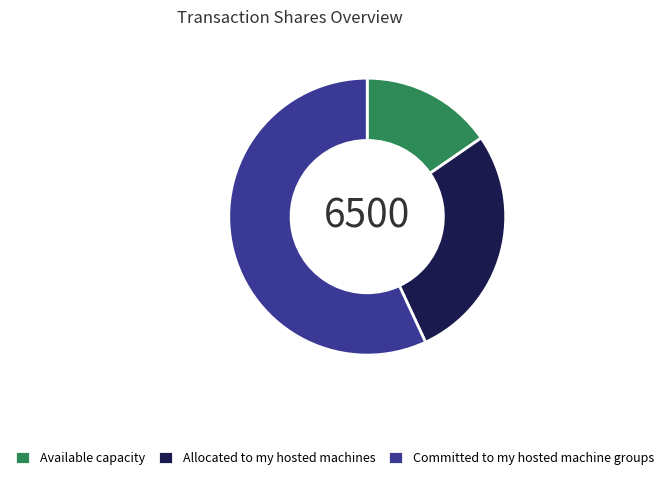

Between Allocated to my hosted machines and Committed to my hosted machine groups, which is larger?

Committed to my hosted machine groups